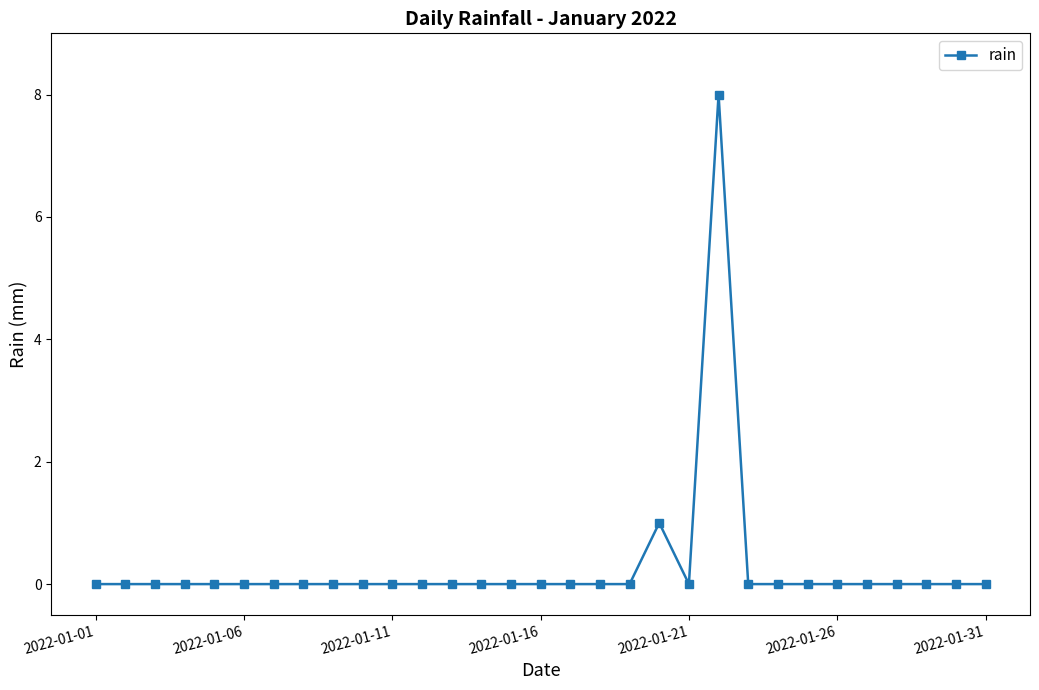

What is the difference between the maximum and second lowest values?

8